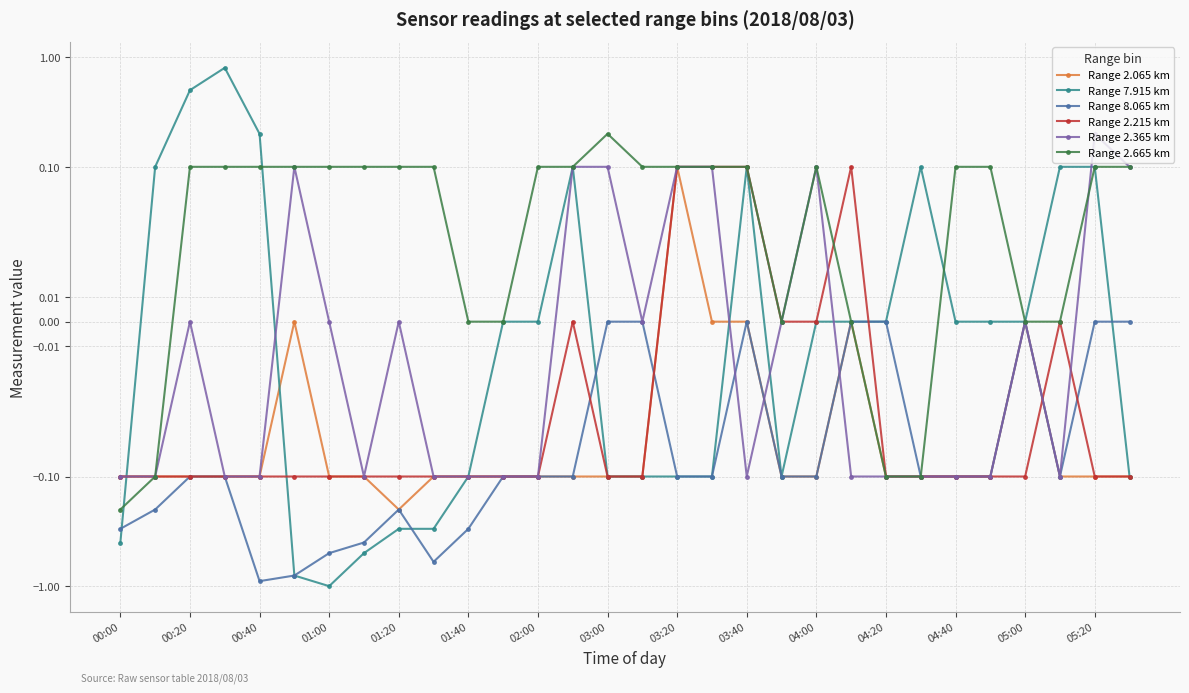

Count the number of categories in the chart.

30